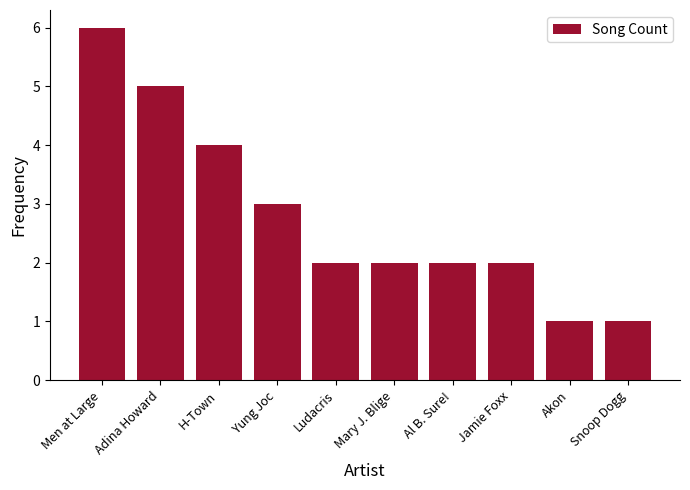

The value at Al B. Sure! is 3. True or false?

False